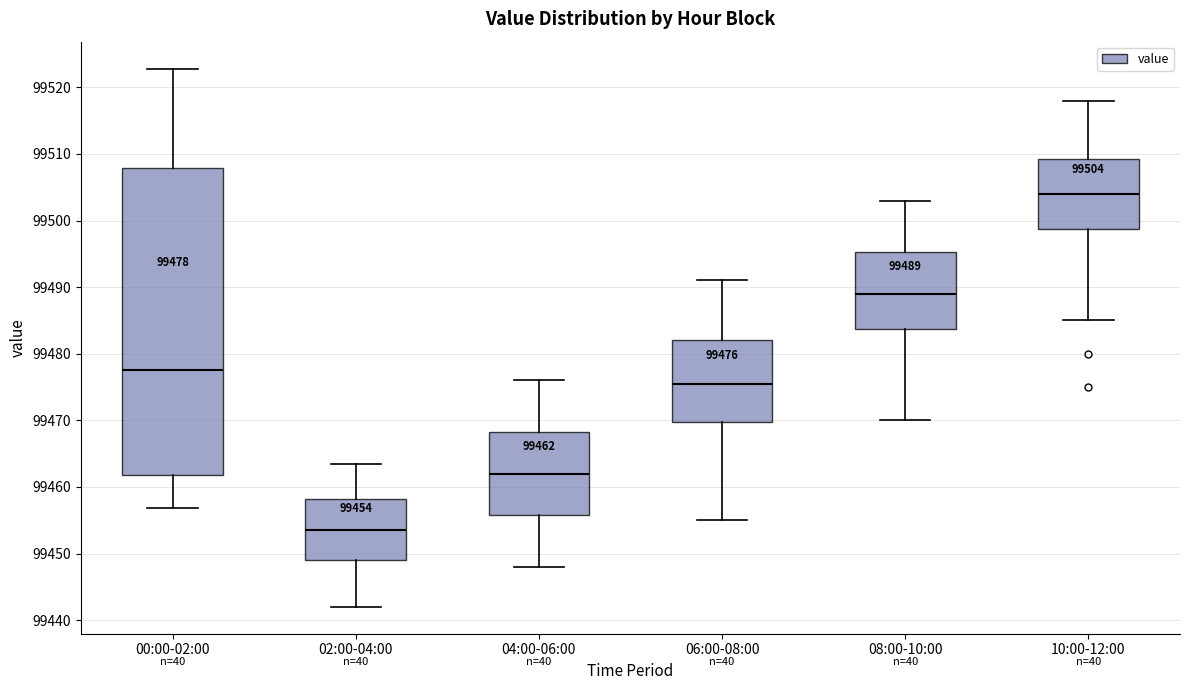

Which box has the highest median line?

10:00-12:00